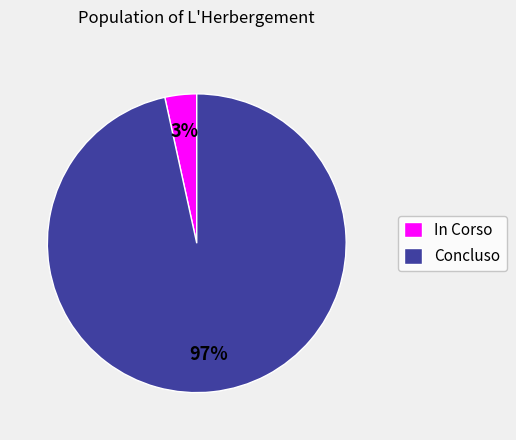

Does Concluso account for over 50% of the chart?

Yes